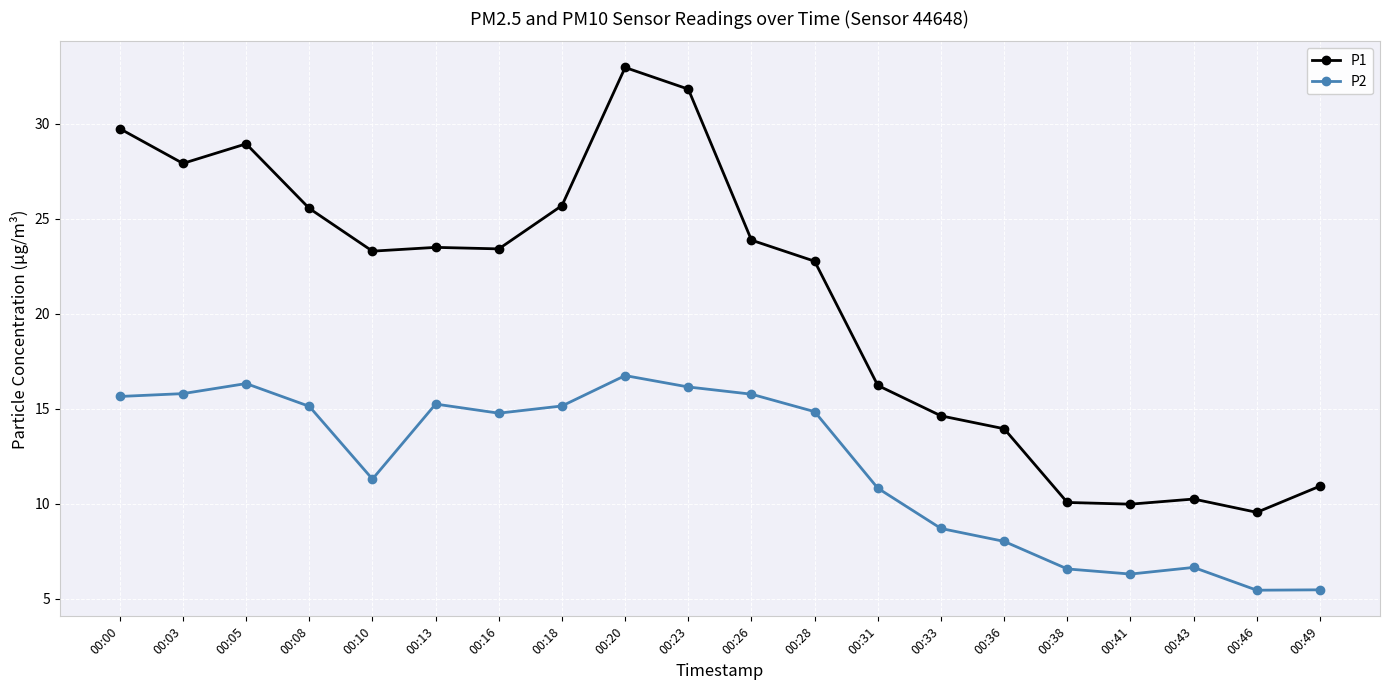

List the series in order of their peak value, highest first.

P1, P2